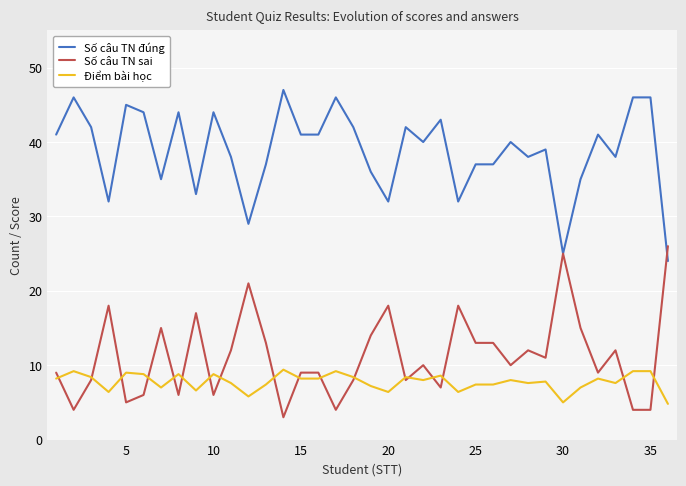

List the series in order of their peak value, lowest first.

Điểm bài học, Số câu TN sai, Số câu TN đúng